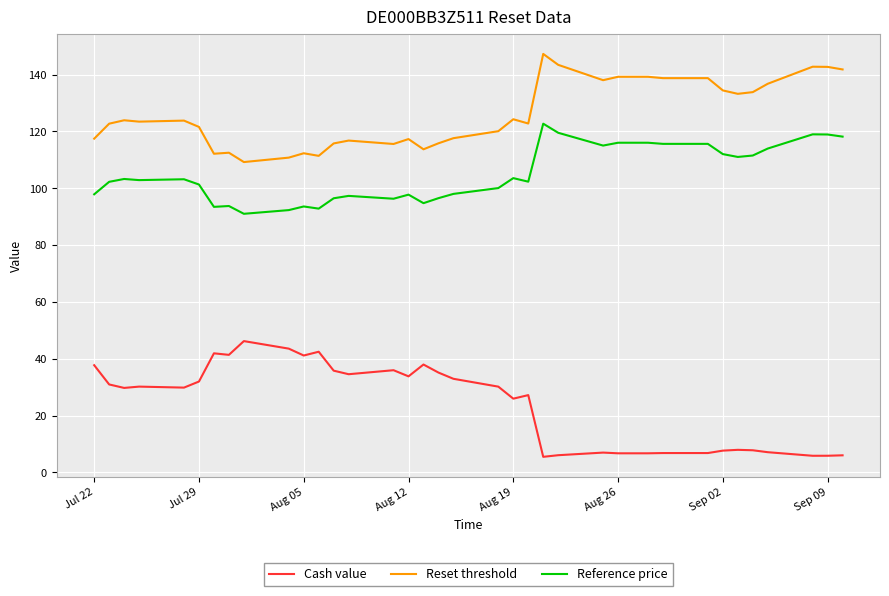

At how many categories does at least one series exceed 98?

37